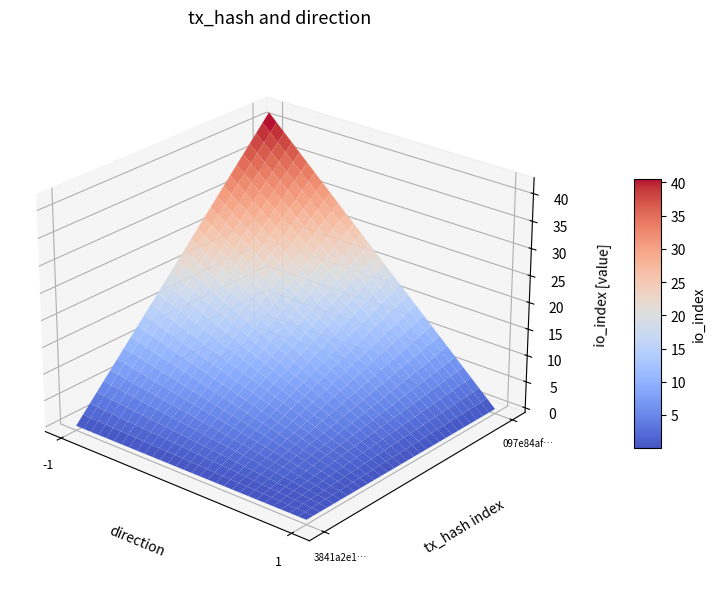

The value of 097e84afbd6bde82eb047d839c945ed08446291 at direction is 1. True or false?

False